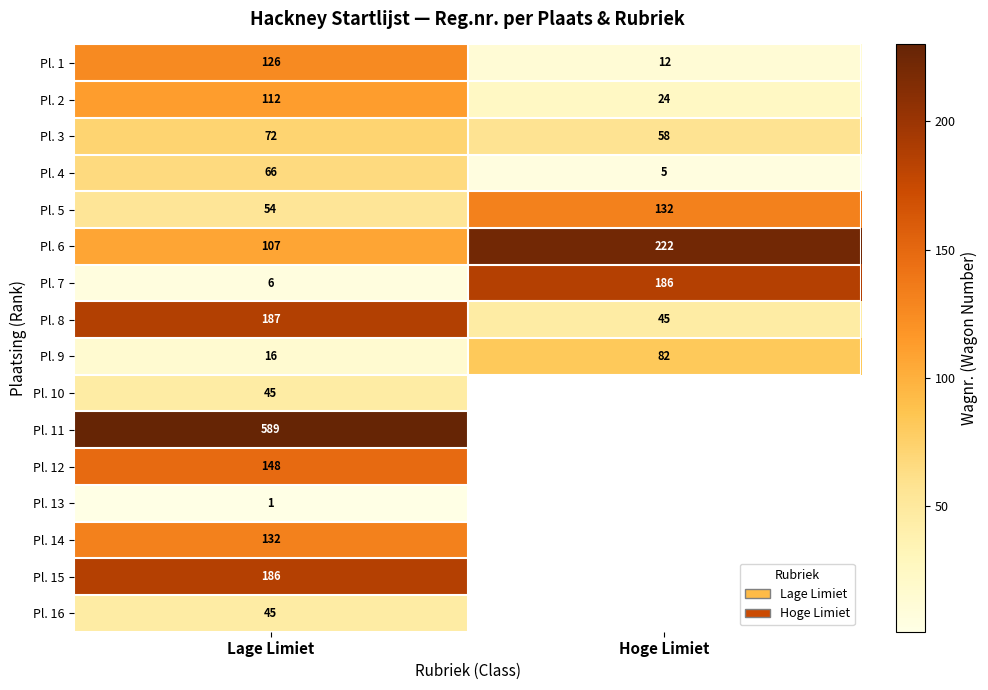

What is the sum of the Pl. 5 values at Hoge Limiet and Lage Limiet?

186